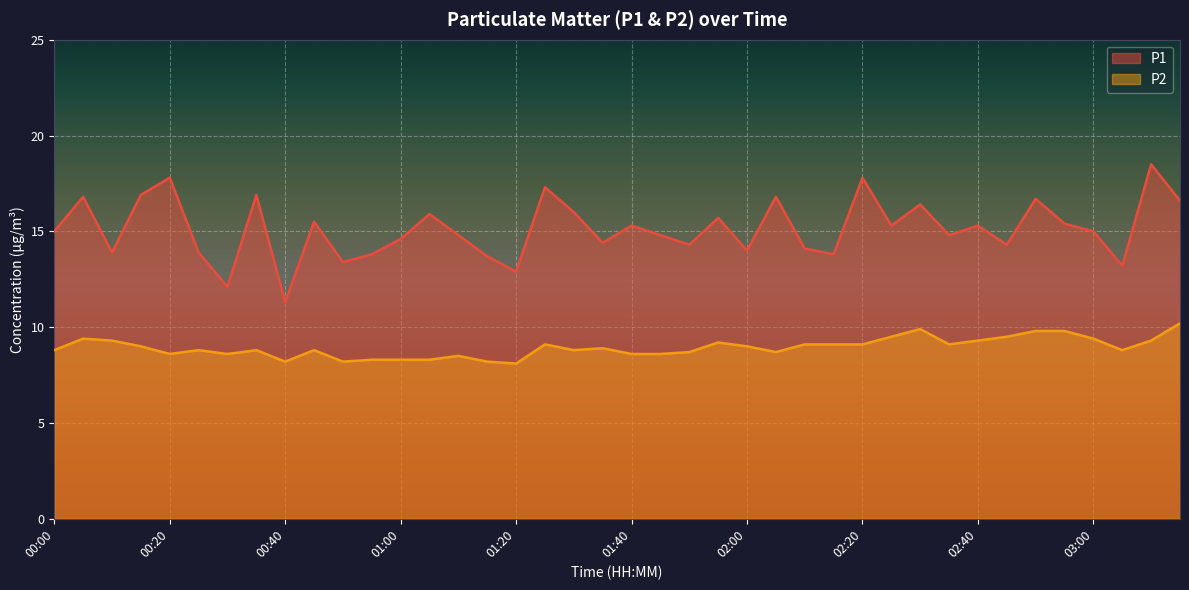

Where is P1 nearest to the value 14?

02:00